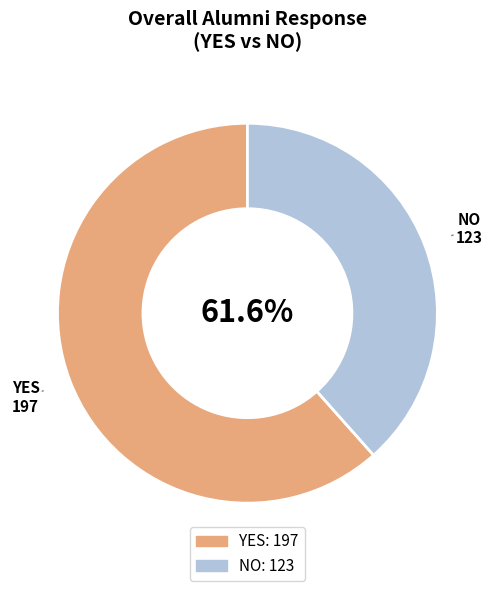

What is the ratio of the value at NO to the value at YES?

0.6